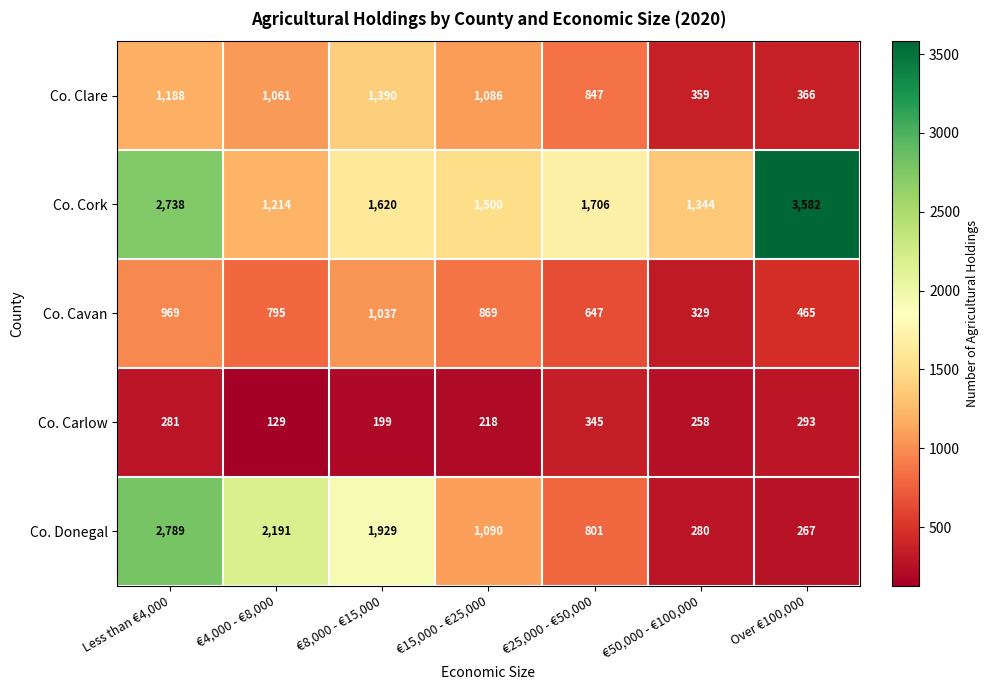

Rank the categories by Co. Clare value from highest to lowest.

€8,000 - €15,000, Less than €4,000, €15,000 - €25,000, €4,000 - €8,000, €25,000 - €50,000, Over €100,000, €50,000 - €100,000